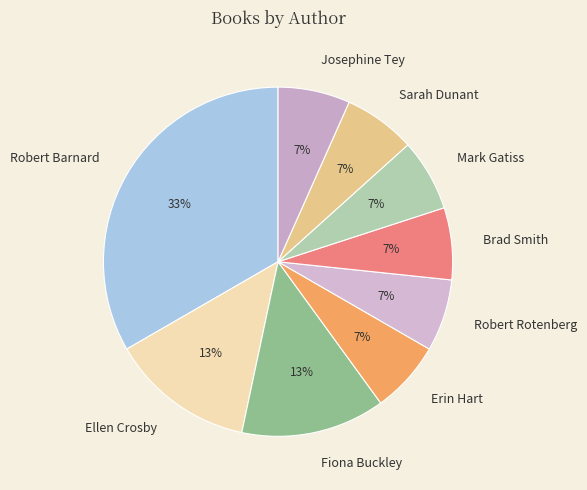

Count the number of slices in the pie.

9